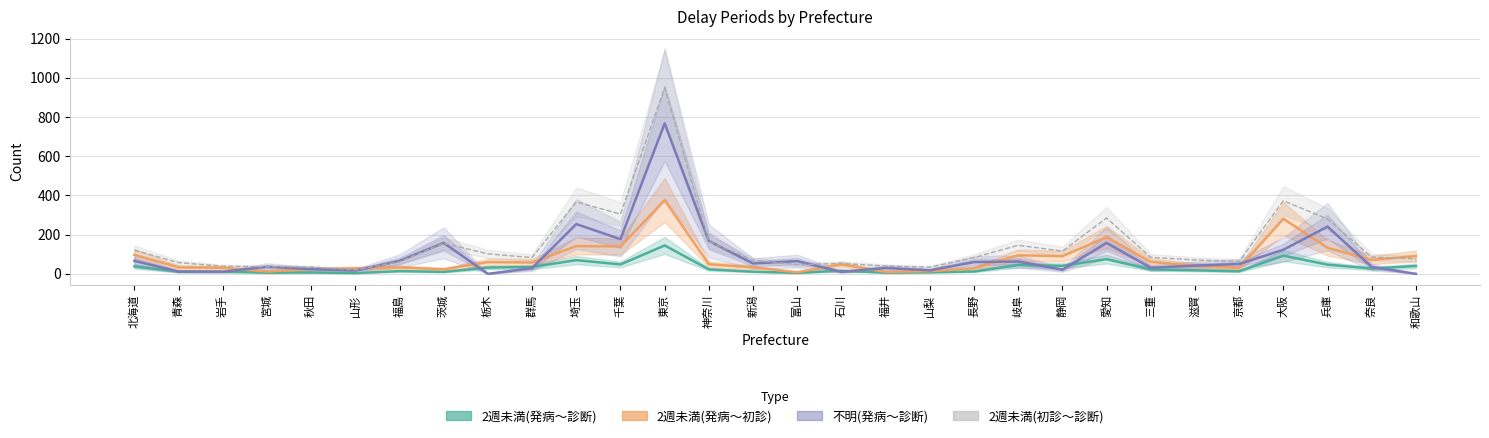

Is this an area chart (filled region under the line)?

No